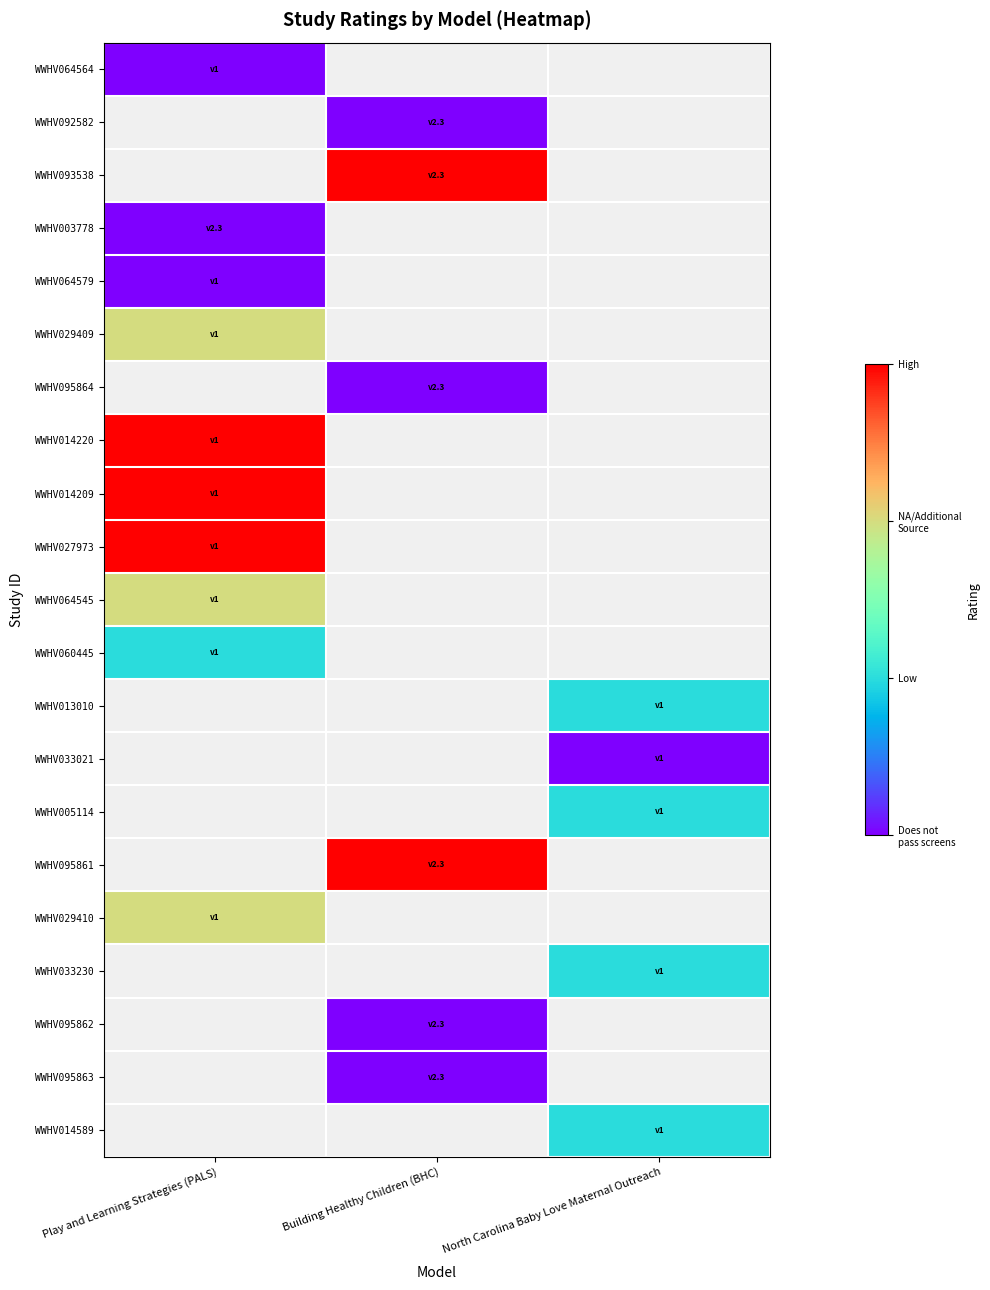

Which has a higher value, Building Healthy Children (BHC) or North Carolina Baby Love Maternal Outreach?

Building Healthy Children (BHC)